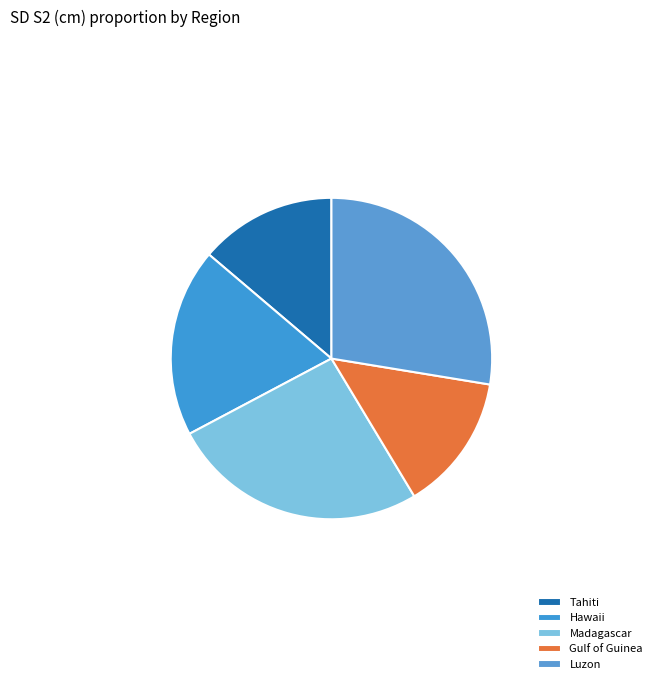

Between Gulf of Guinea and Hawaii, which is larger?

Hawaii